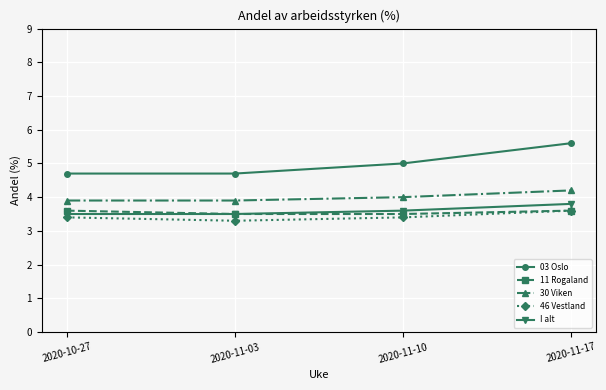

What is the value of the 03 Oslo point at the 3rd from the left?

5.0